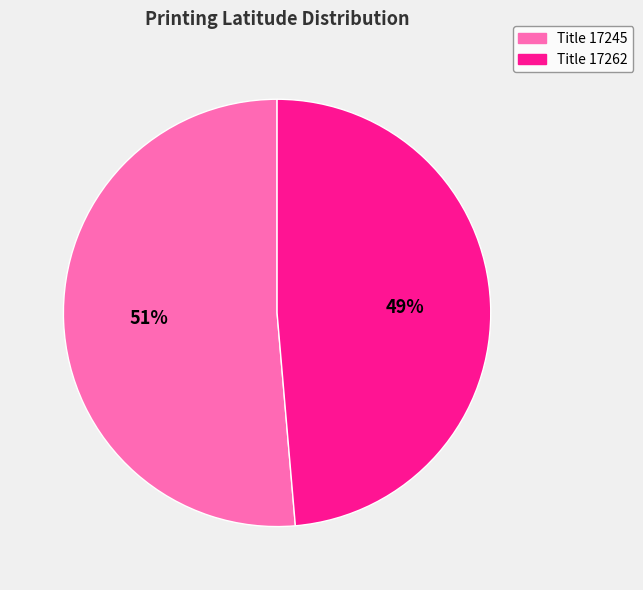

Is there a majority slice in this chart?

Yes